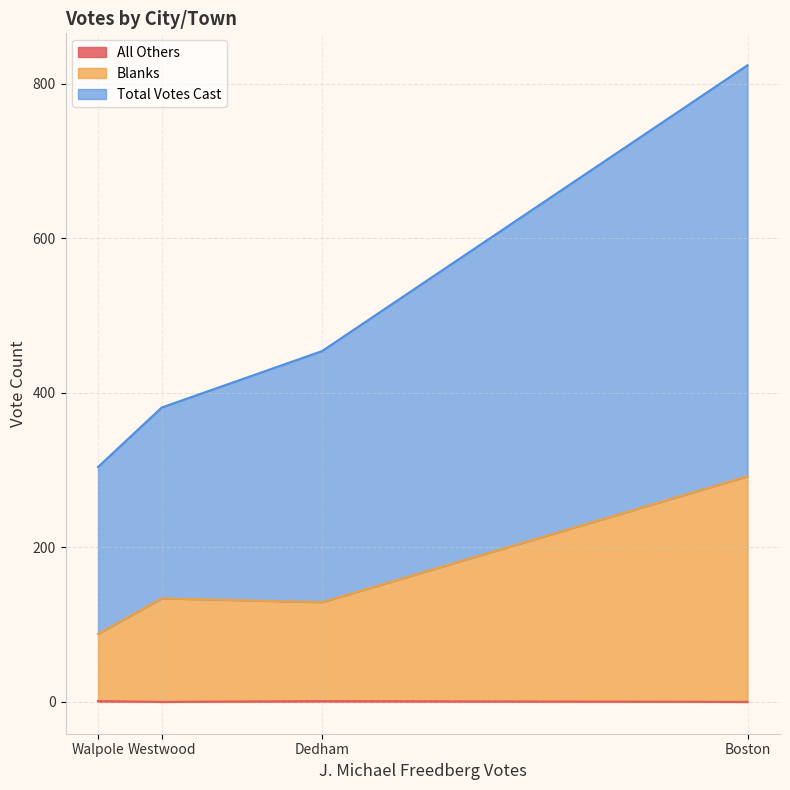

The All Others series shows 1 at Walpole. True or false?

False